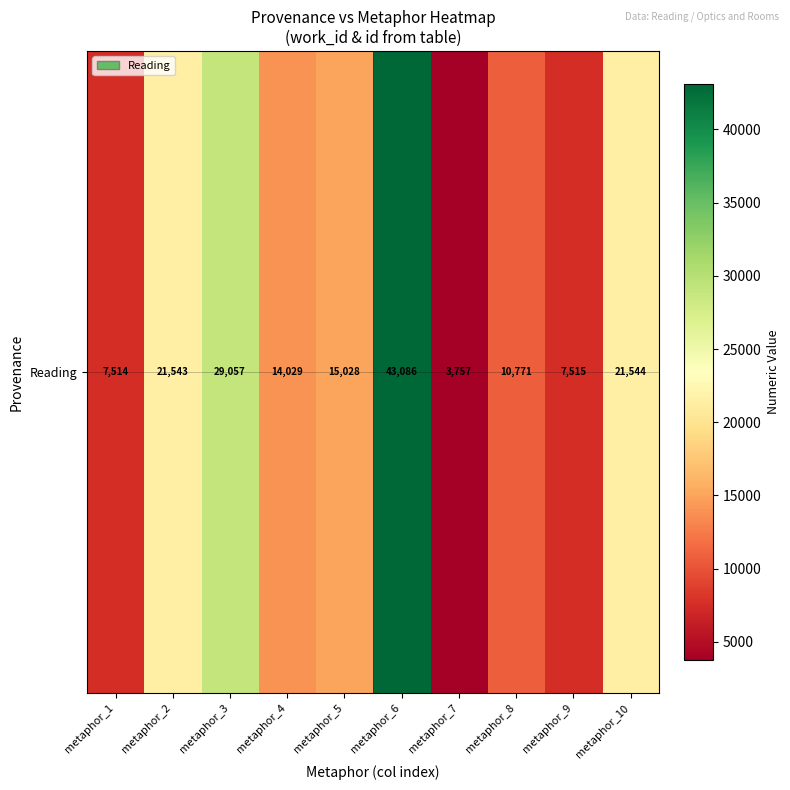

List the labels in order of value, largest first.

metaphor_6, metaphor_3, metaphor_10, metaphor_2, metaphor_5, metaphor_4, metaphor_8, metaphor_9, metaphor_1, metaphor_7